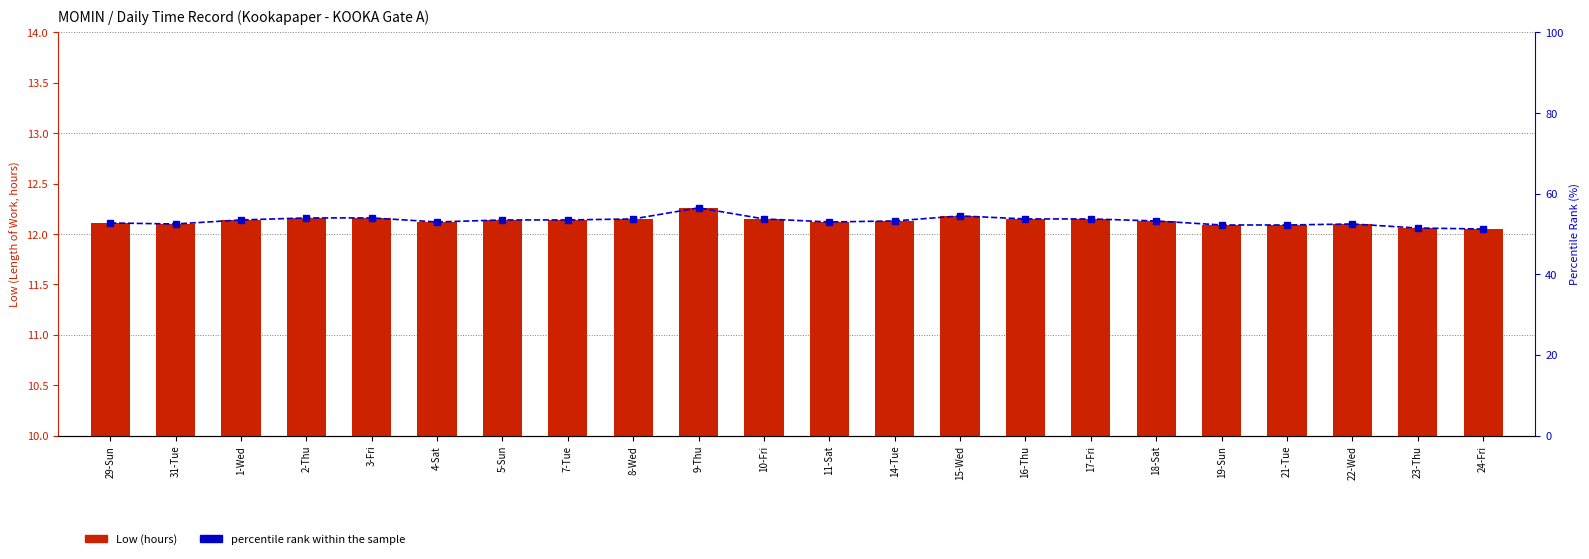

Reading left to right, extract all data points from this chart.

Low (hours): 12.1	12.1	12.1	12.2	12.2	12.1	12.1	12.1	12.2	12.3	12.2	12.1	12.1	12.2	12.2	12.2	12.1	12.1	12.1	12.1	12.1	12.1
percentile rank within the sample: 52.7	52.5	53.5	54.0	54.0	53.0	53.5	53.5	53.8	56.5	53.8	53.0	53.3	54.5	53.8	53.8	53.3	52.2	52.2	52.5	51.5	51.3